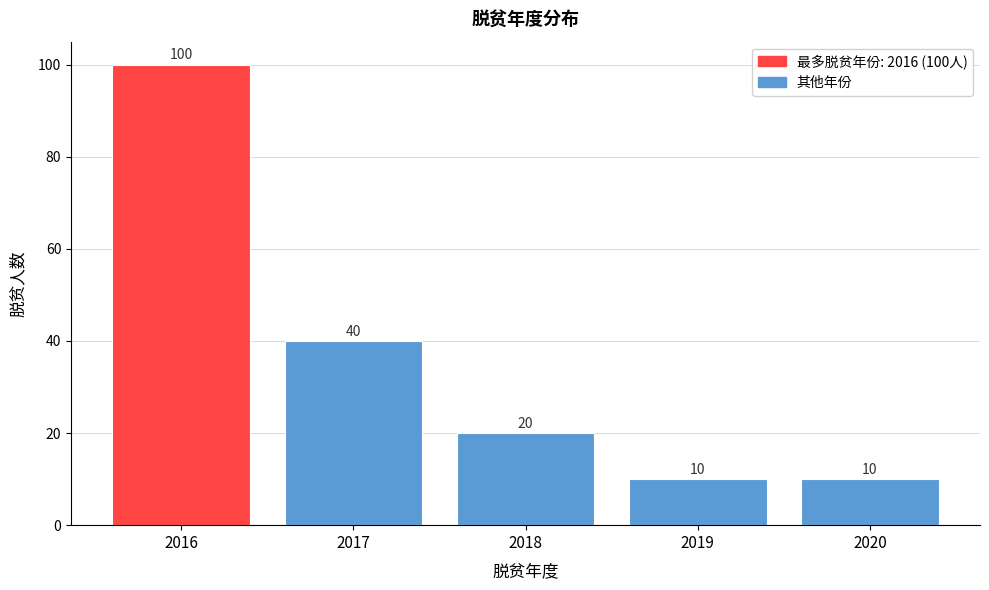

Reading left to right, what are all the values shown in this chart?

2016=100	2017=40	2018=20	2019=10	2020=10